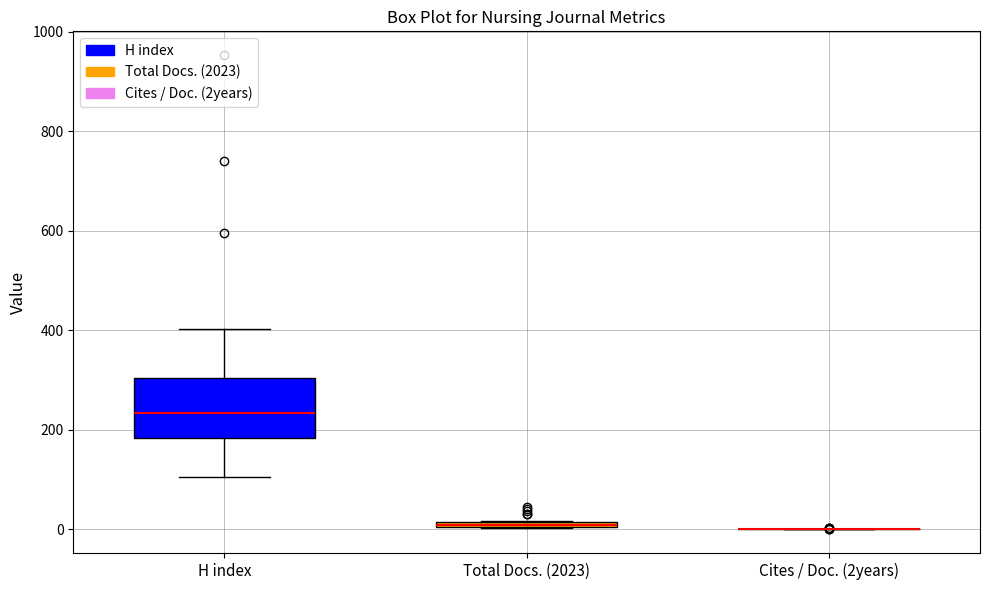

Which box is the tallest, from its lower edge to its upper edge?

H index